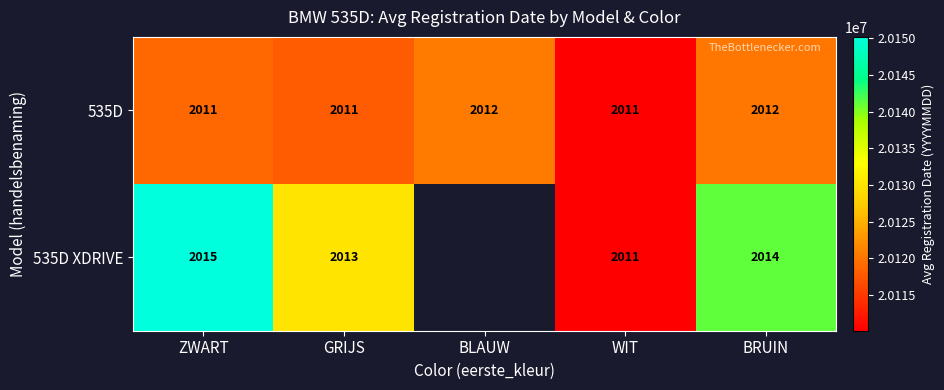

At which category is the sum across all series the highest?

ZWART